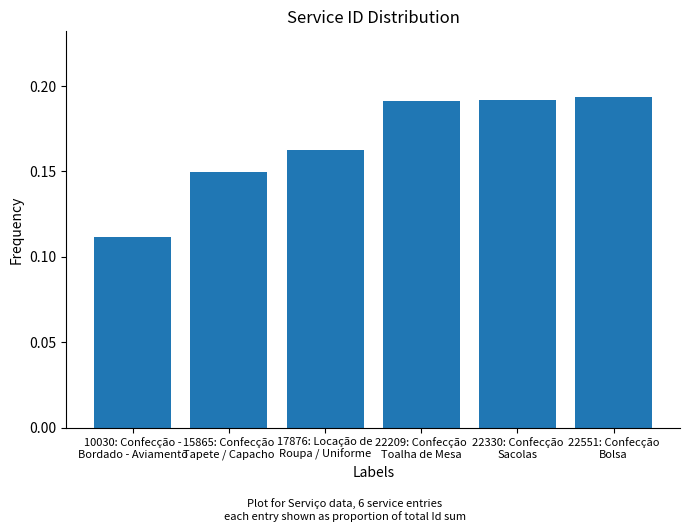

How many values are between 0 and 1?

6